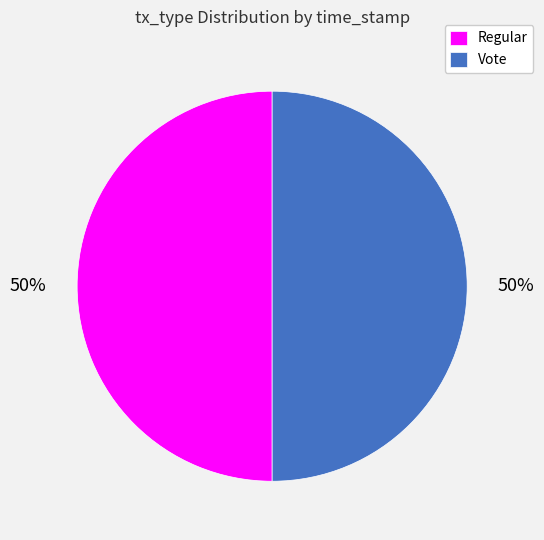

To the nearest percent, what percentage of the pie is Vote?

50%